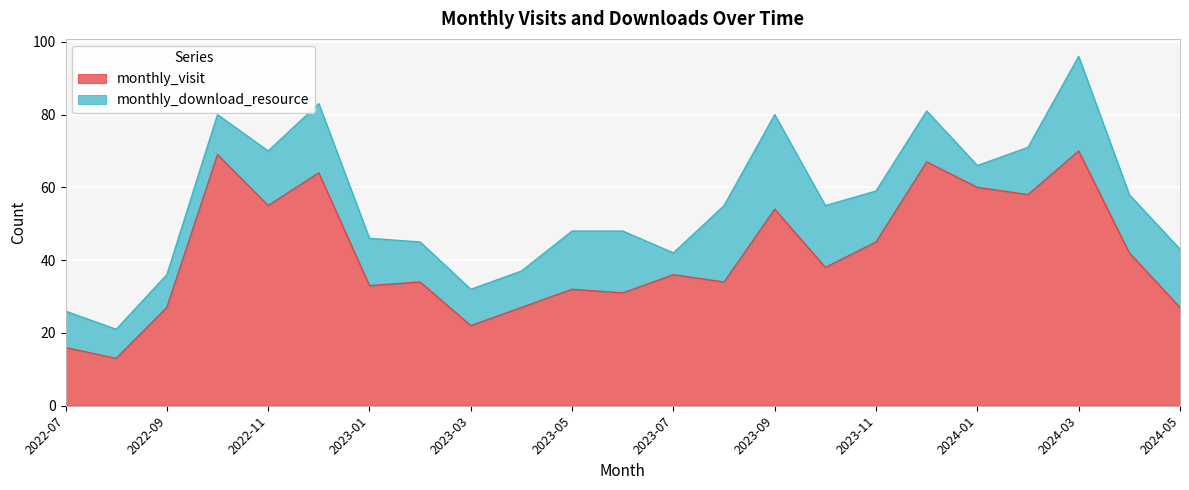

What is the value of the 13th point from the left?

36